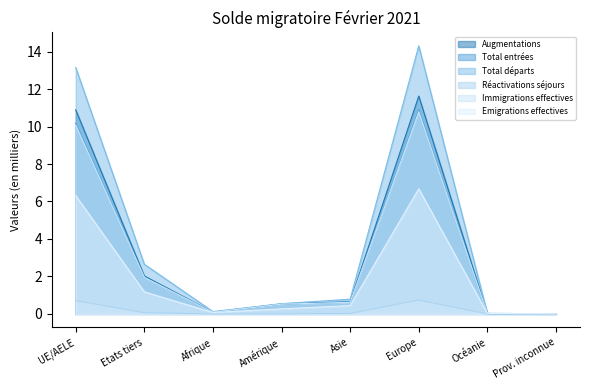

True or false: Immigrations effectives and Total départs cross at least once.

False